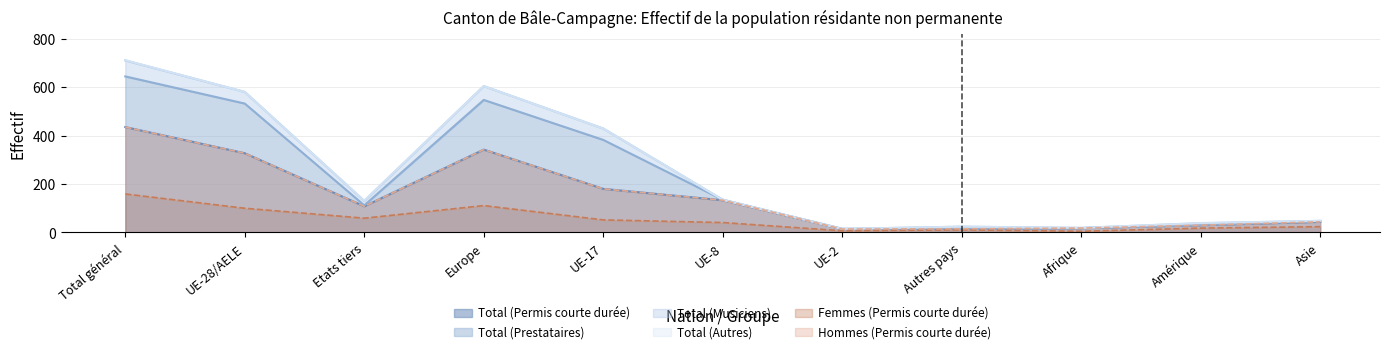

Where is Hommes (Permis courte durée) nearest to the value 224?

UE-17